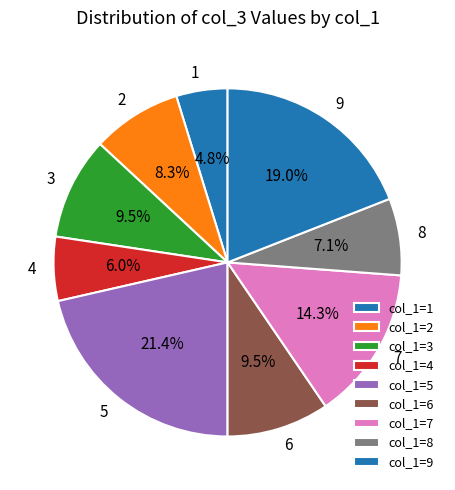

Approximately how many times larger is the value at 3 compared to 8?

1.3